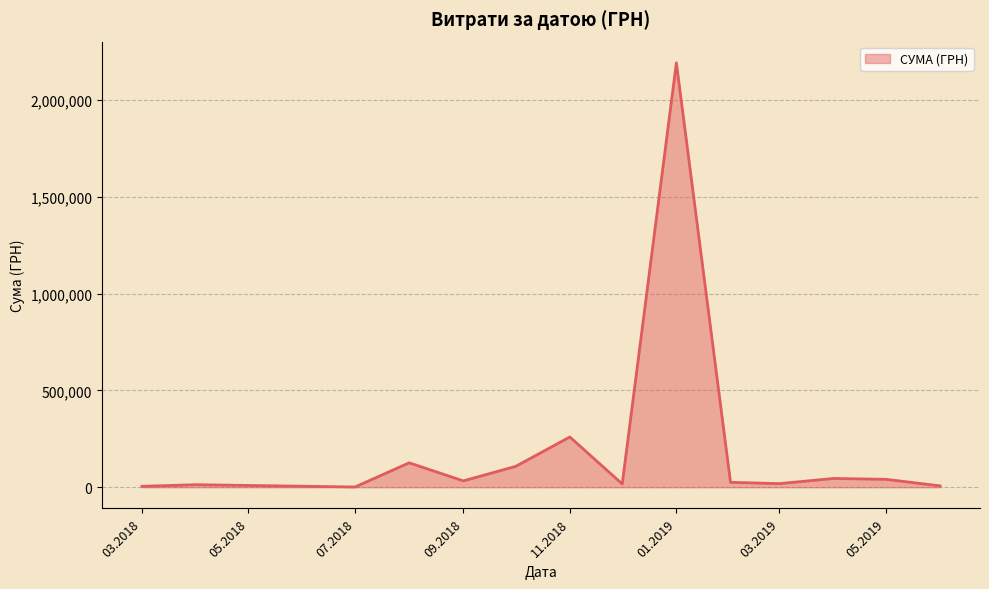

Does the chart display data point markers on the line(s)?

No